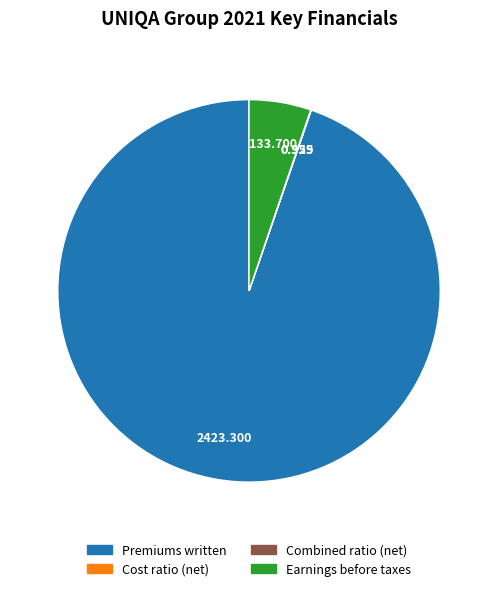

True or false: Earnings before taxes accounts for 13% of the total.

False